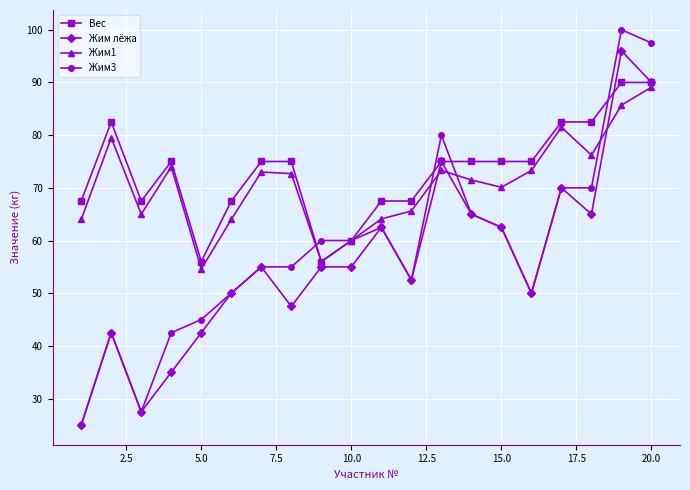

What is the maximum value shown in the chart?

100.0